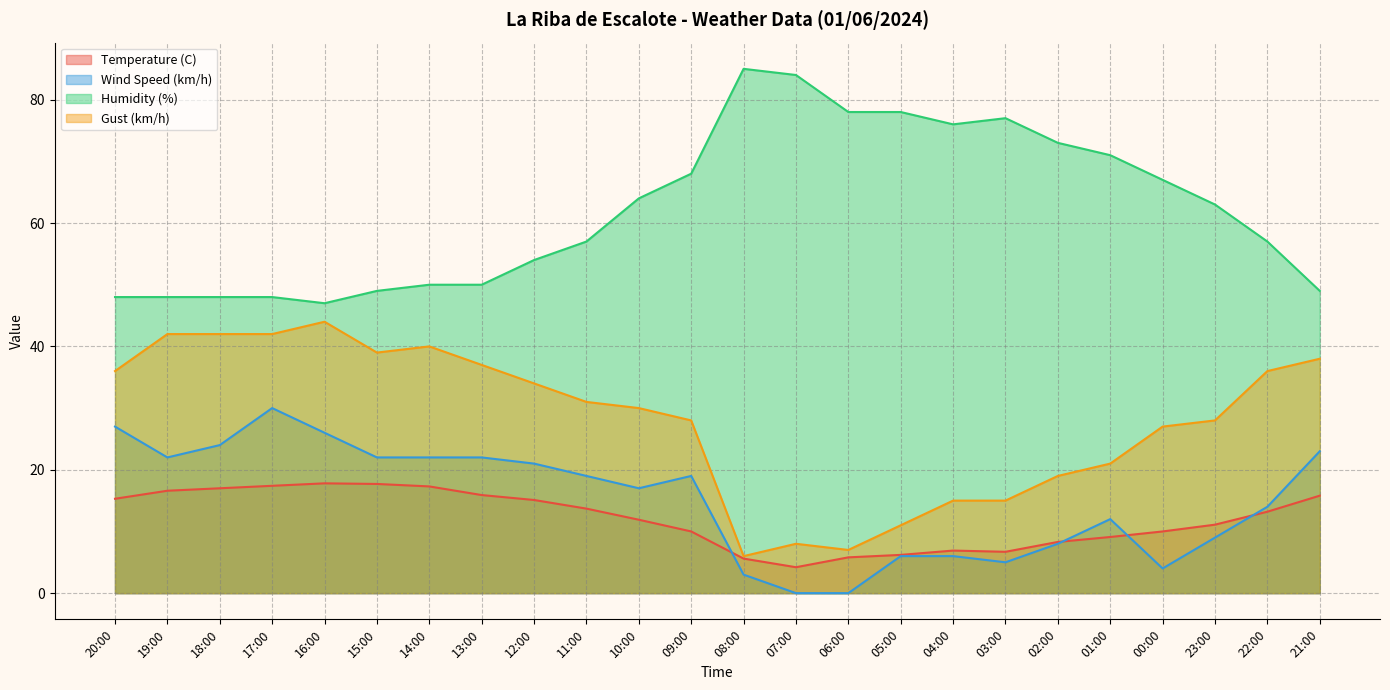

At which category is the sum across all series the highest?

17:00